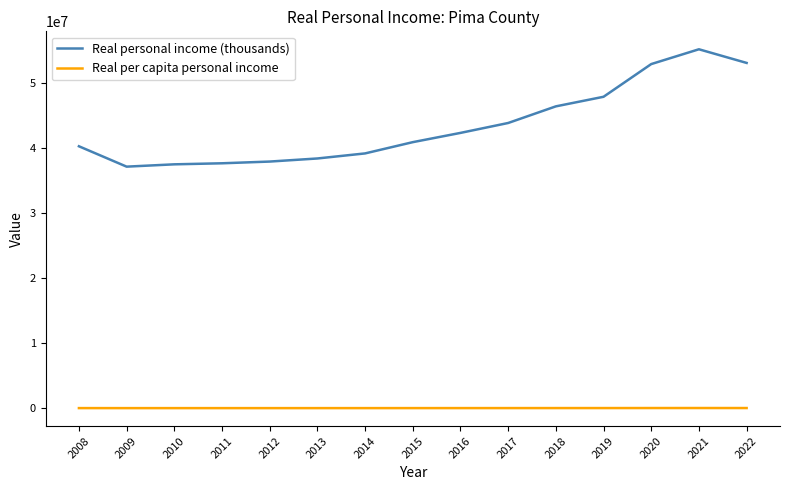

What is the lowest value of the Real per capita personal income series?

38043